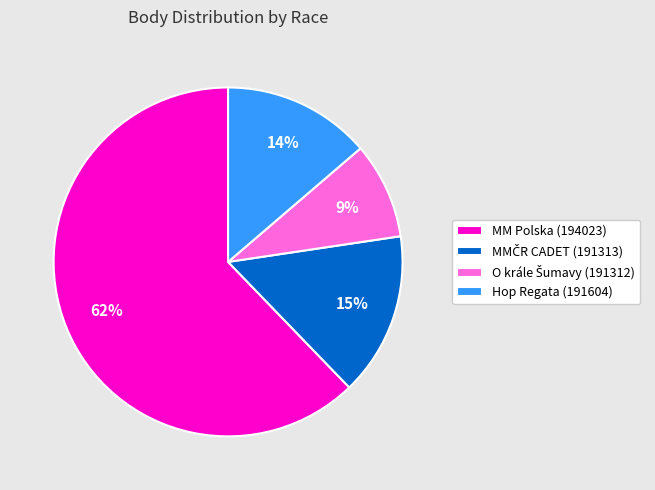

To the nearest percent, what is the difference between the largest and smallest slice percentages?

53%